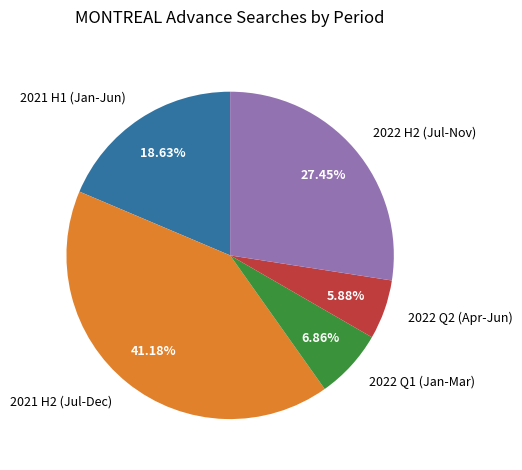

Do 2021 H2 (Jul-Dec) and 2022 Q1 (Jan-Mar) together represent more than half of the pie?

No